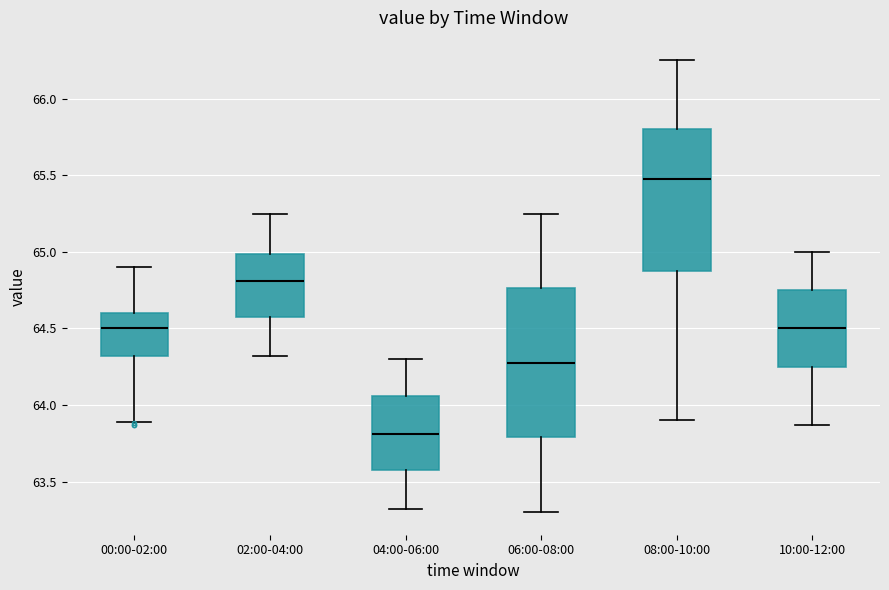

Reading left to right, read every box against the y-axis: the position of its median line, the range the box covers, and the ends of its whiskers. The values are not printed on the chart, so give them approximately, as read against the axis.

00:00-02:00: median 64.50, box 64.30 to 64.60, whiskers 63.90 to 64.90
02:00-04:00: median 64.80, box 64.55 to 65.00, whiskers 64.30 to 65.25
04:00-06:00: median 63.80, box 63.55 to 64.05, whiskers 63.30 to 64.30
06:00-08:00: median 64.30, box 63.80 to 64.75, whiskers 63.30 to 65.25
08:00-10:00: median 65.50, box 64.90 to 65.80, whiskers 63.90 to 66.25
10:00-12:00: median 64.50, box 64.25 to 64.75, whiskers 63.85 to 65.00